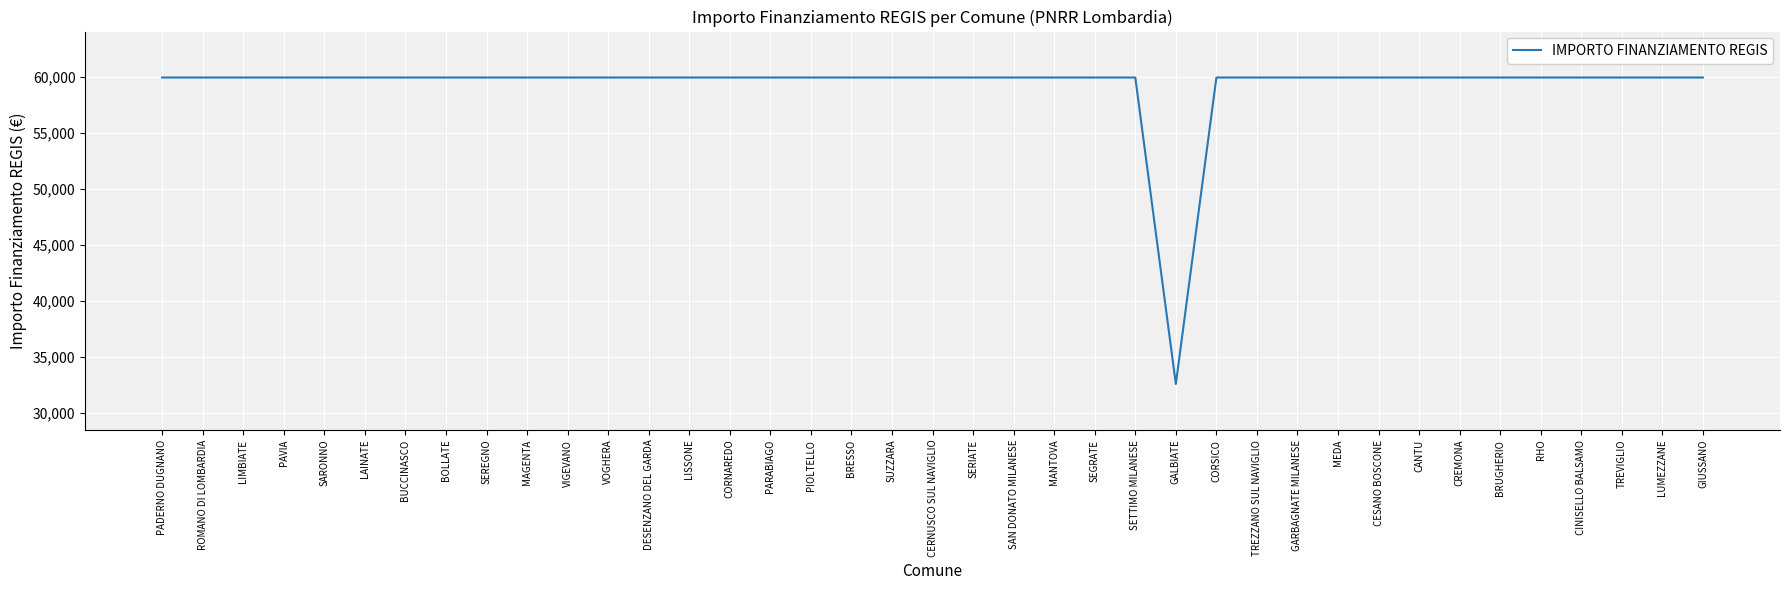

What is the minimum value shown in the chart?

32589